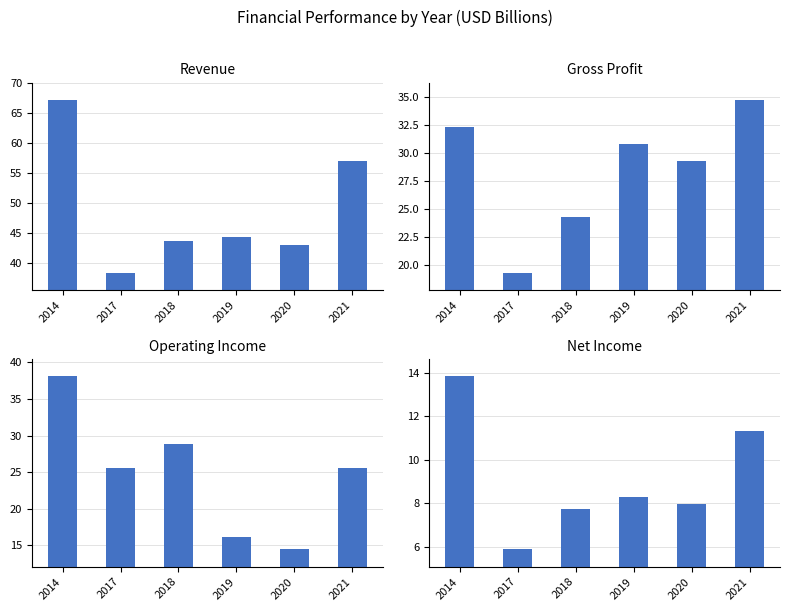

What are all the series names shown in the legend?

Revenue, Gross Profit, Operating Income, Net Income